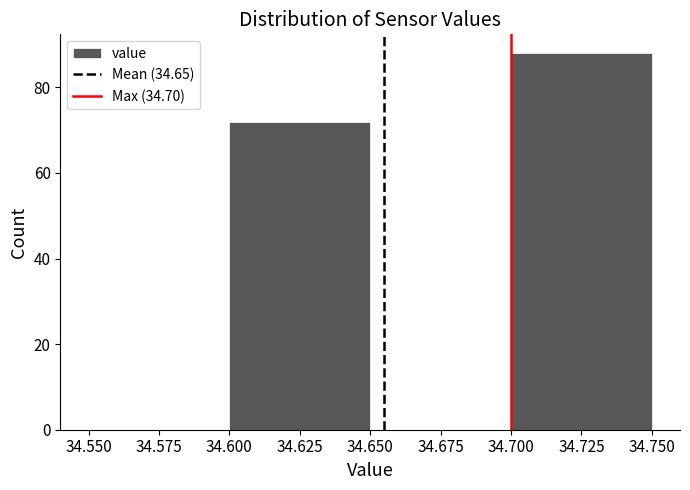

What is the height of the bar covering 34.600 to 34.650 on the x-axis? The values are not printed on the chart, so give them approximately, as read against the axis.

72